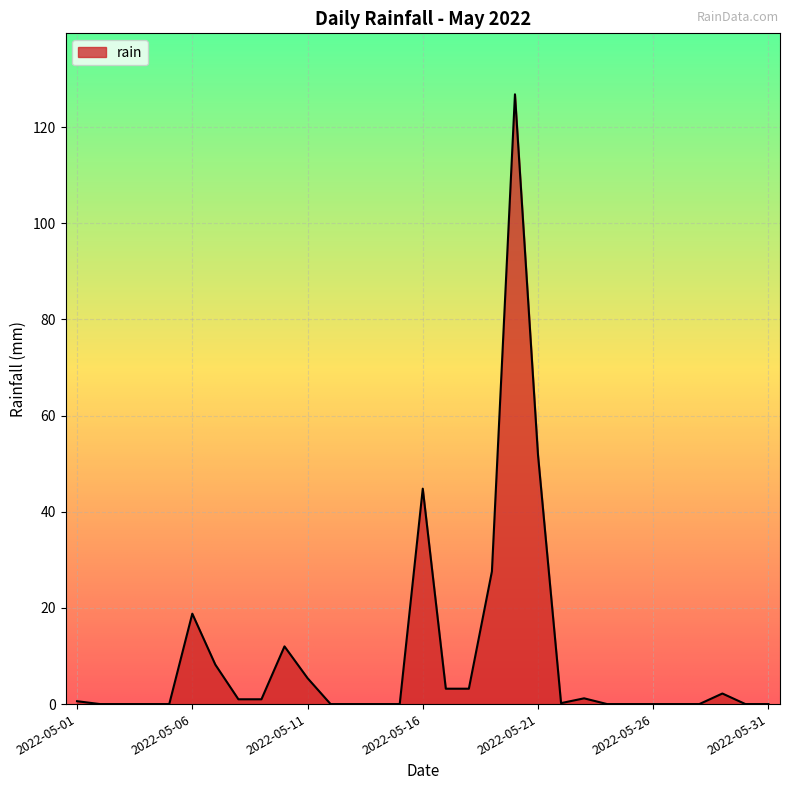

Does the chart have visible grid lines?

Yes